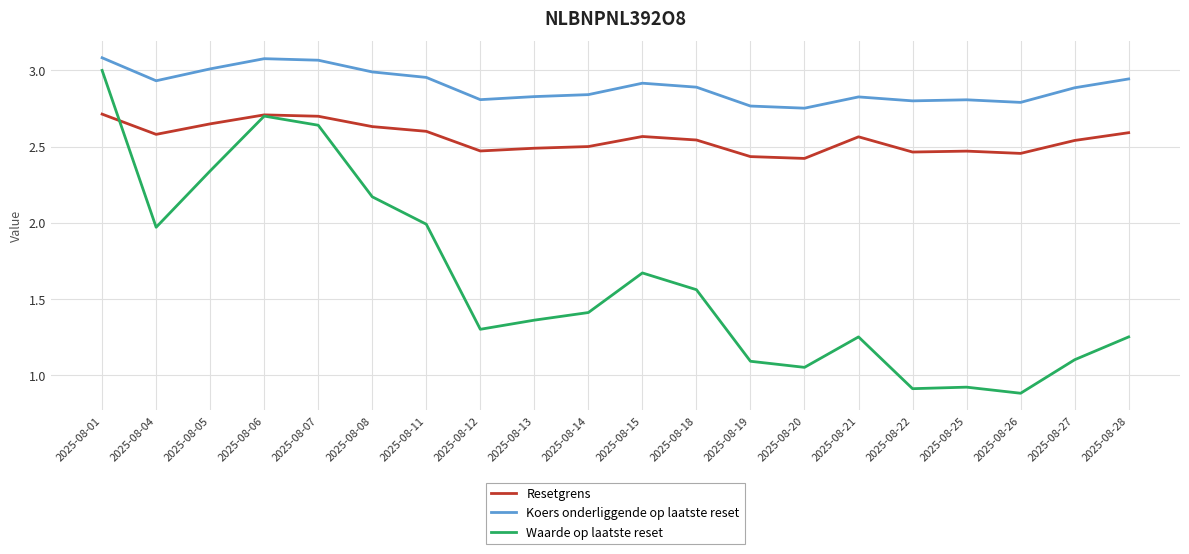

What is the smallest value displayed?

0.9